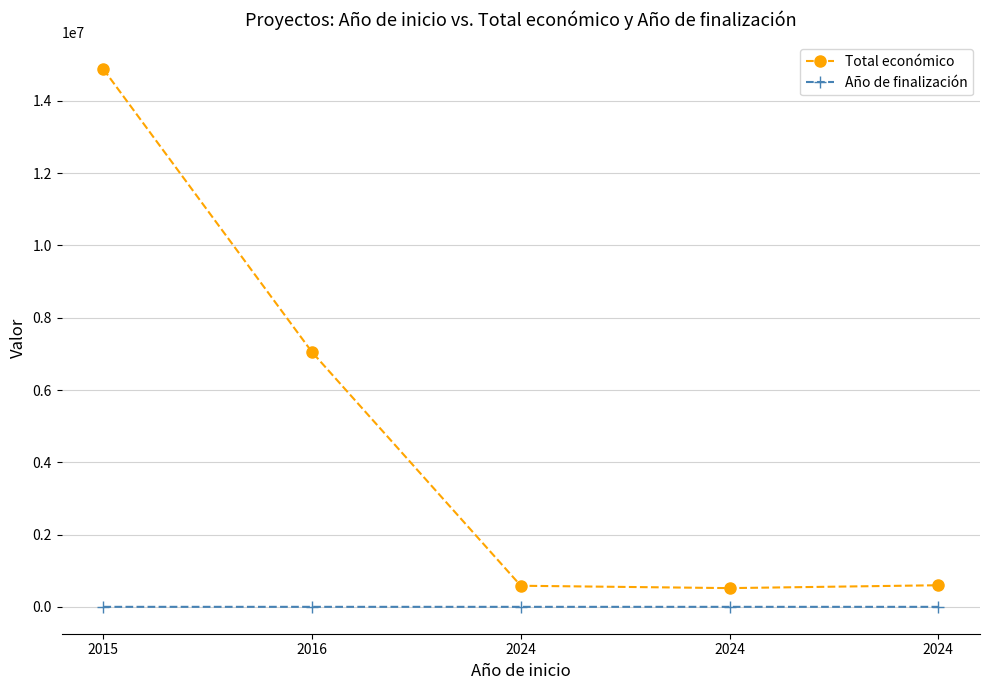

How many values in the Total económico series are below 599211?

2